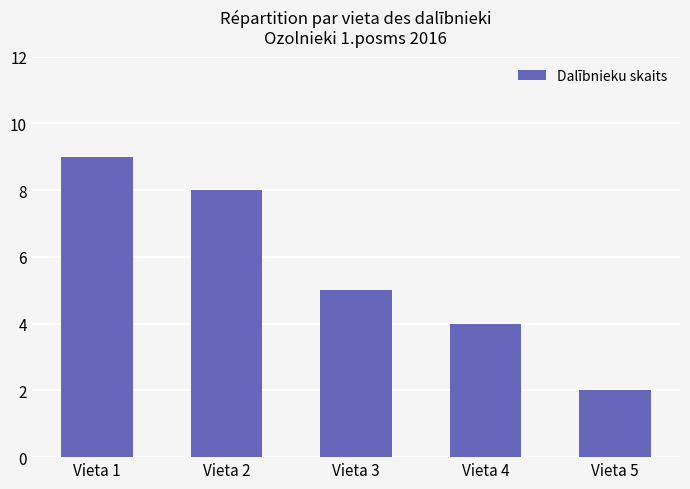

What is the change in value from Vieta 1 to Vieta 3?

-4